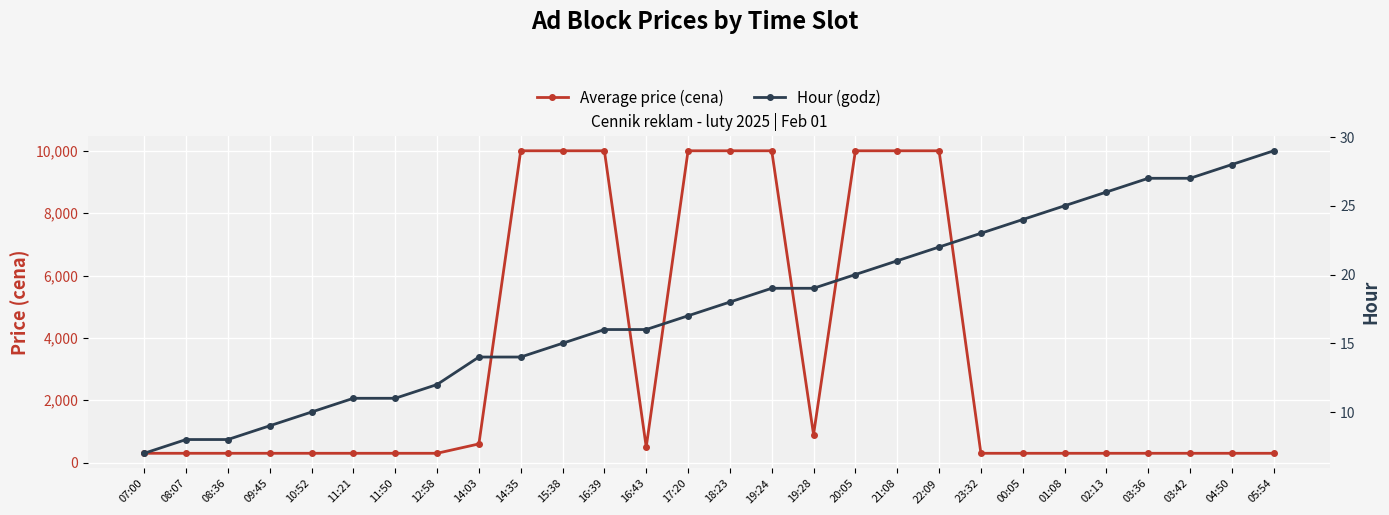

The value of Hour (godz) at 03:36 is 27. True or false?

True